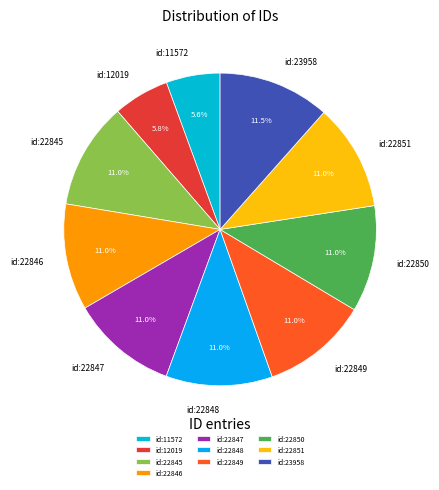

What portion of the pie excludes id:22846?

89.0%